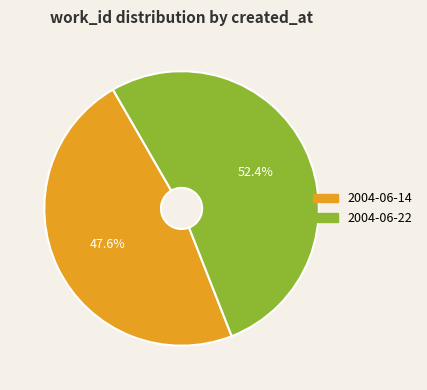

Between 2004-06-14 and 2004-06-22, which is larger?

2004-06-22